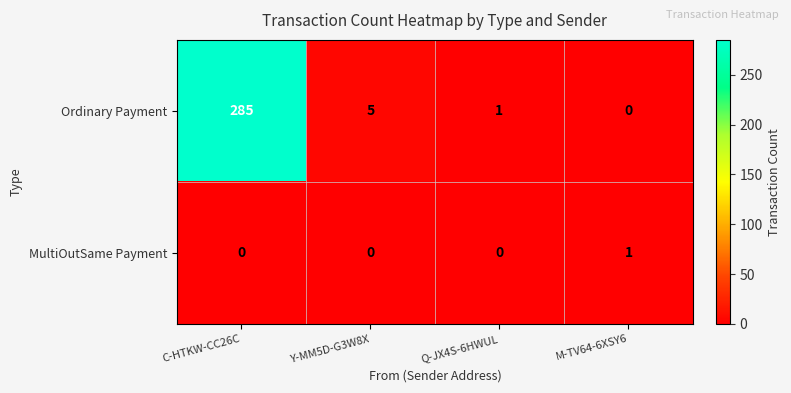

What is the average value of the Ordinary Payment series?

73